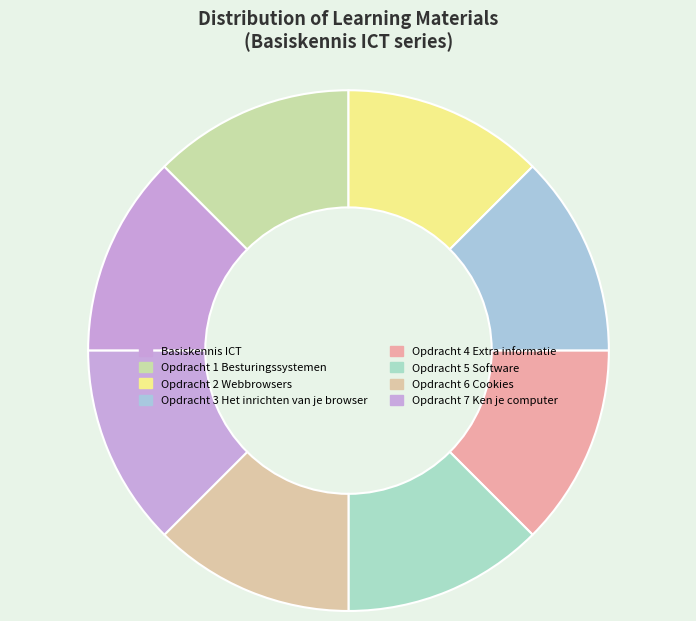

How many segments does this pie chart have?

8